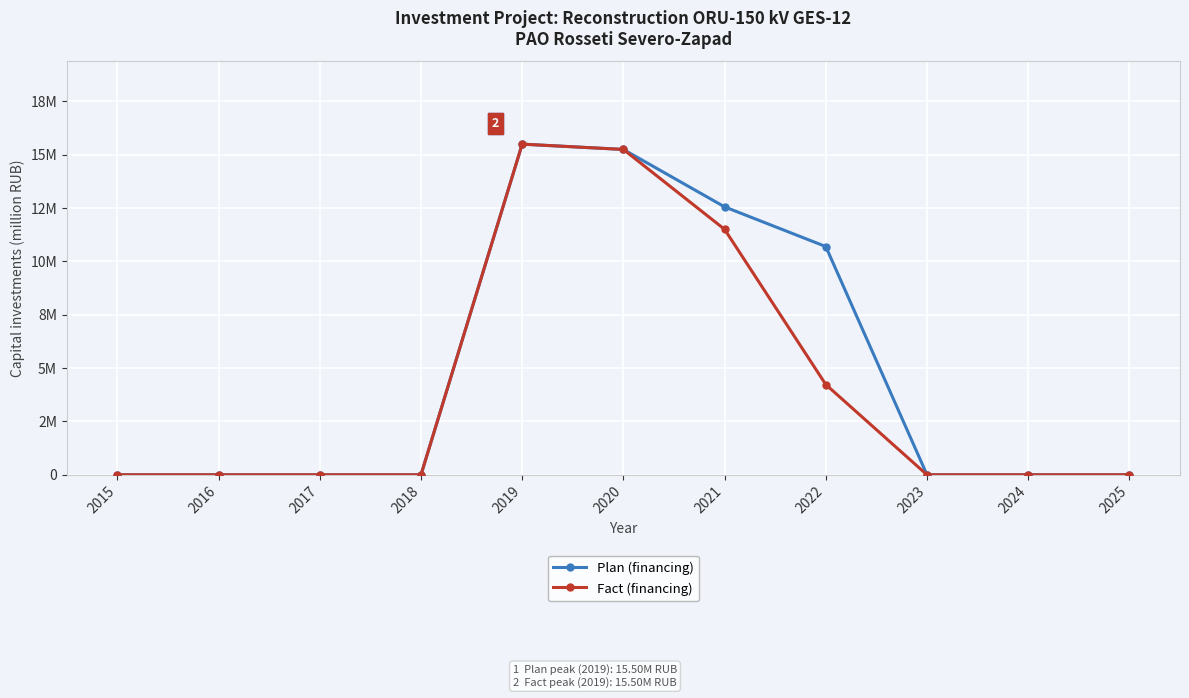

Reading left to right, what are all the values shown in this chart?

Plan (financing): 0.0	0.0	0.0	0.0	15.5	15.2	12.6	10.7	0.0	0.0	0.0
Fact (financing): 0.0	0.0	0.0	0.0	15.5	15.2	11.5	4.2	0.0	0.0	0.0